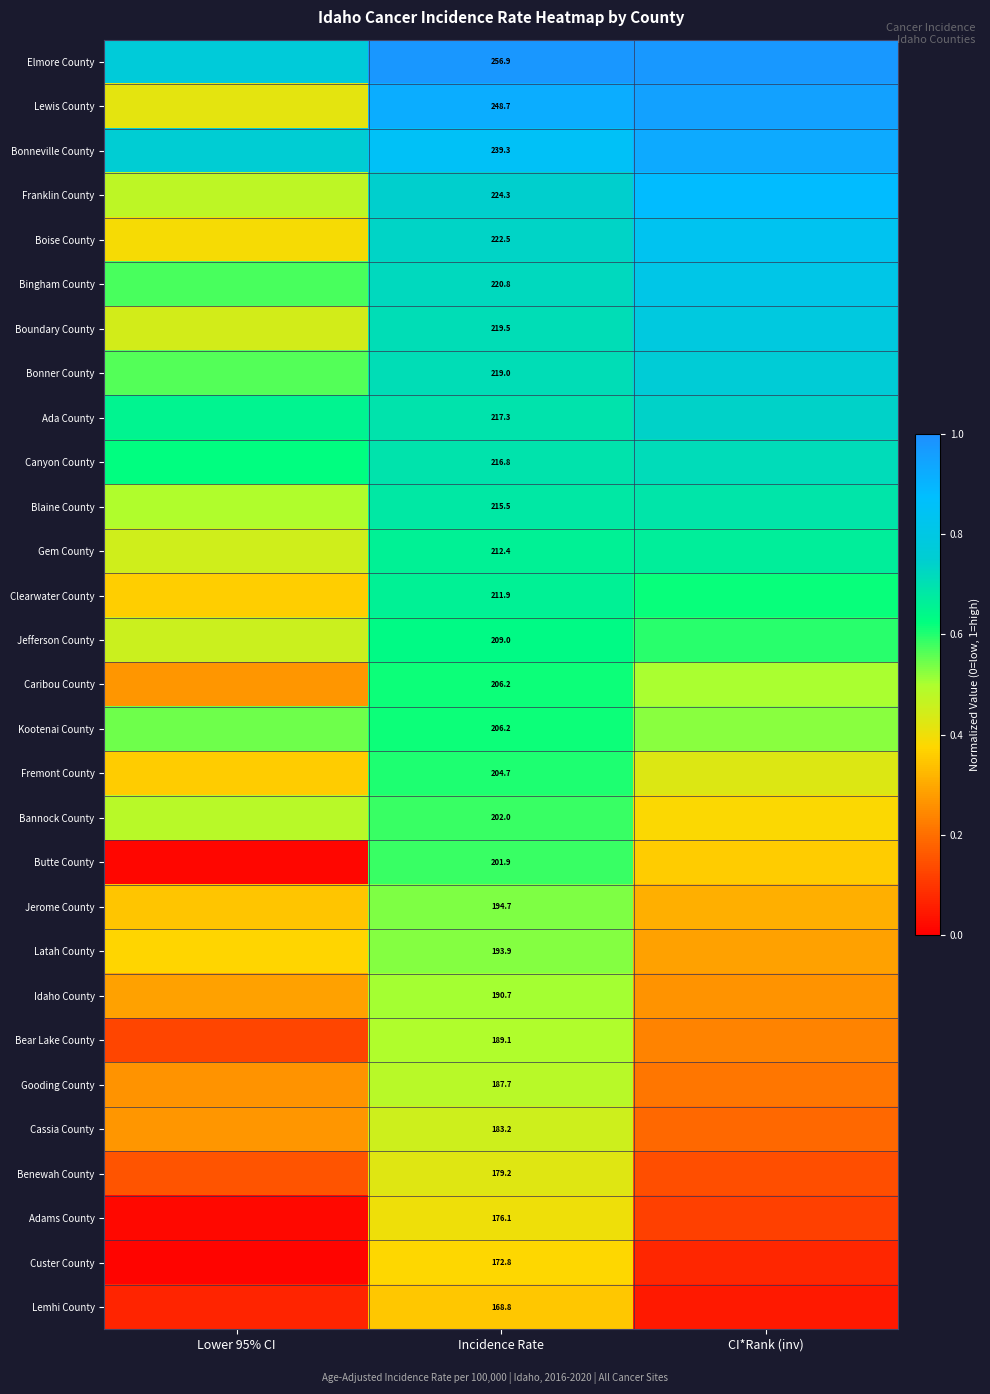

Is it true that Fremont County equals 0.9 at Incidence Rate?

False